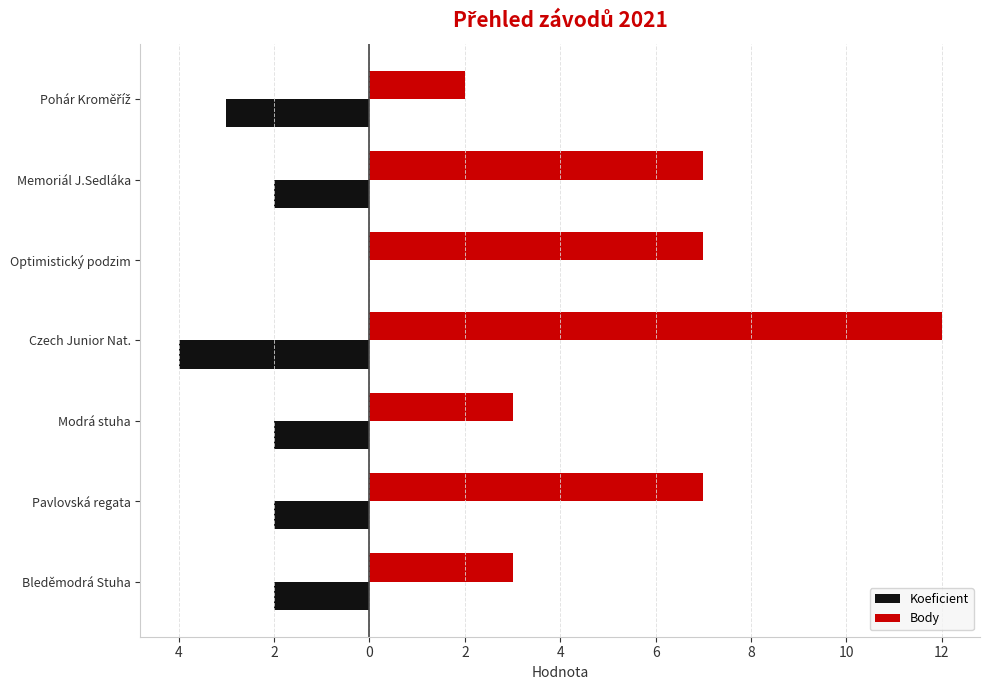

Does the chart contain stacked bars?

No